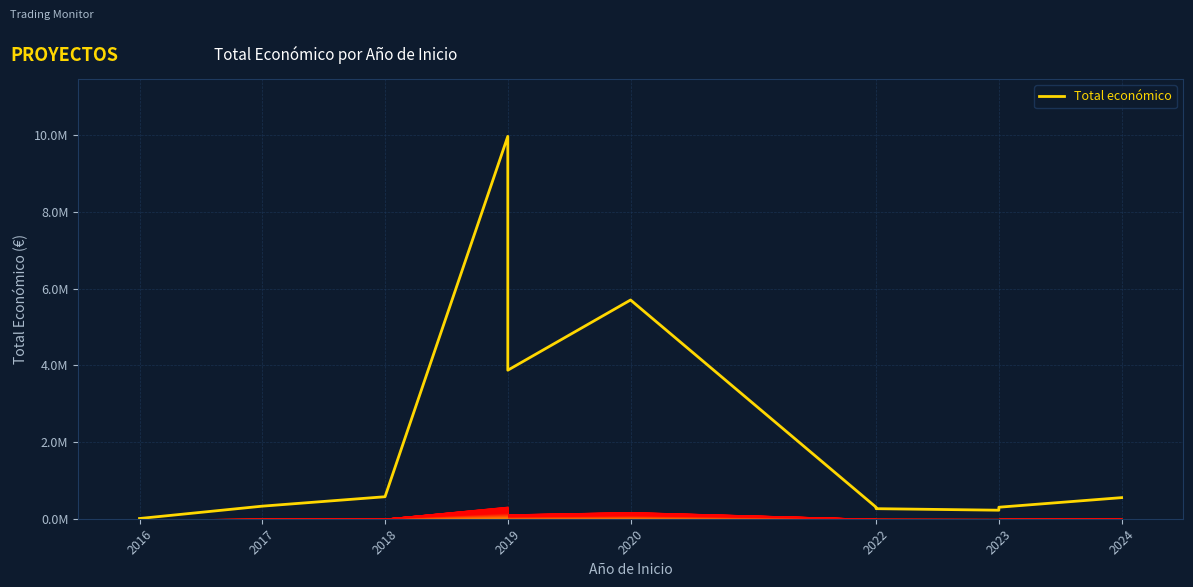

True or false: there are more than 2 points higher than both neighbors.

False